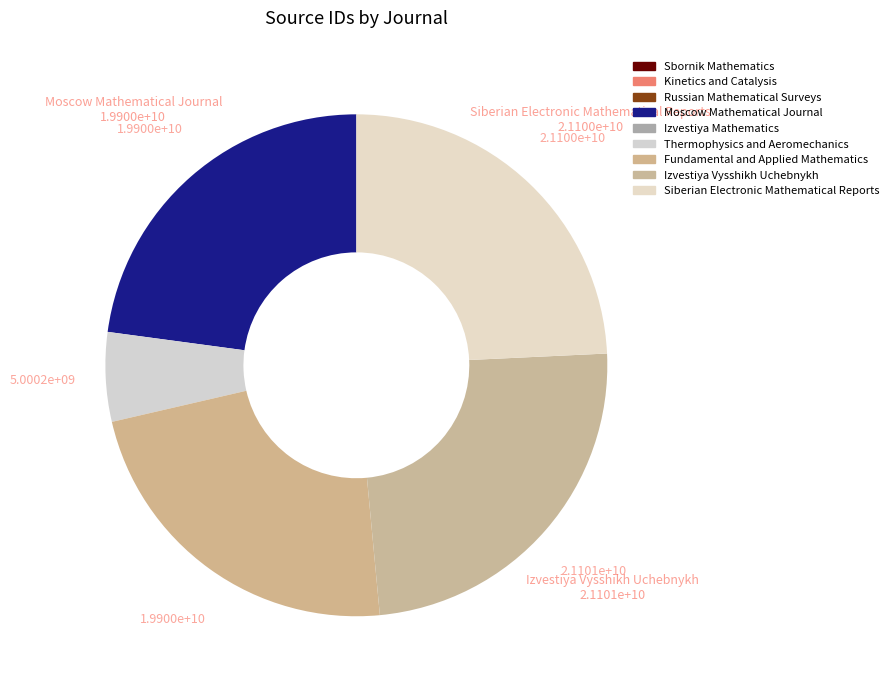

Is there a majority slice in this chart?

No